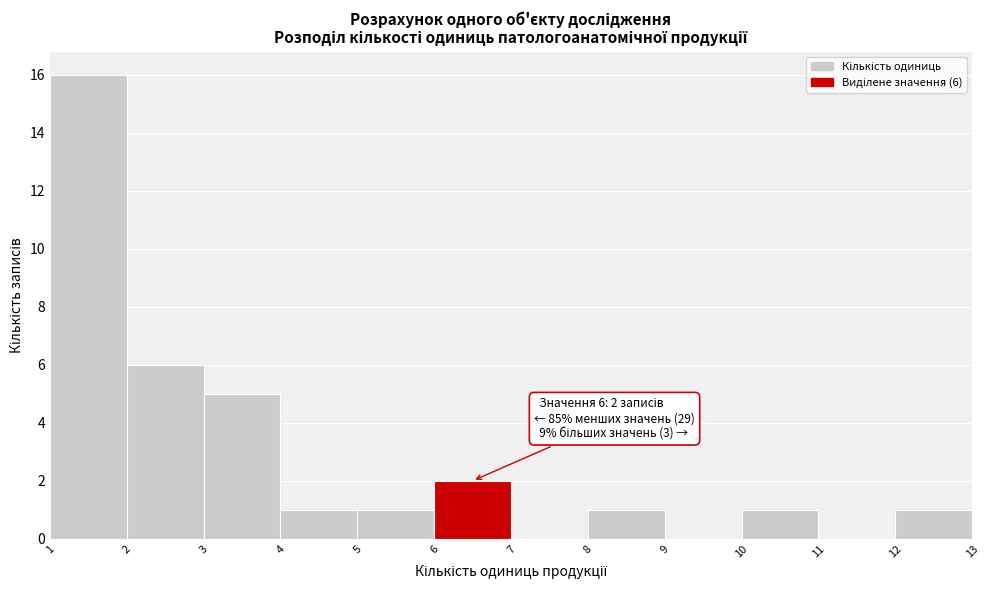

Which range on the x-axis has the tallest bar?

1 to 2